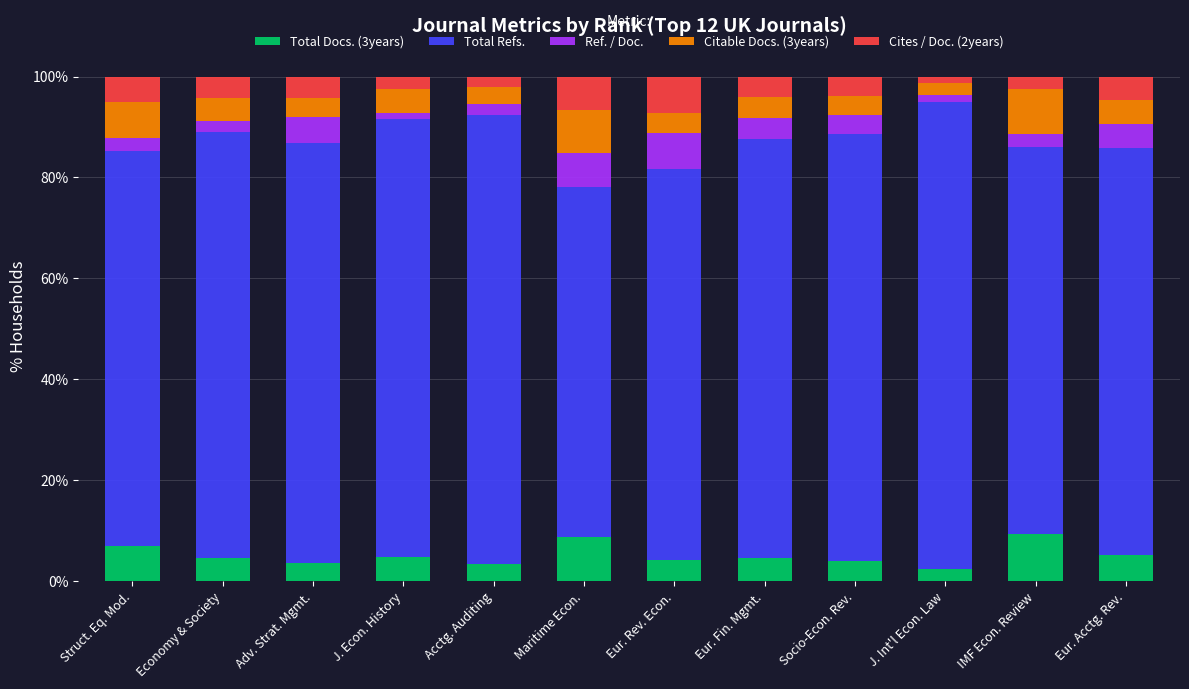

What is the total value across all series at Maritime Econ.?

100.0